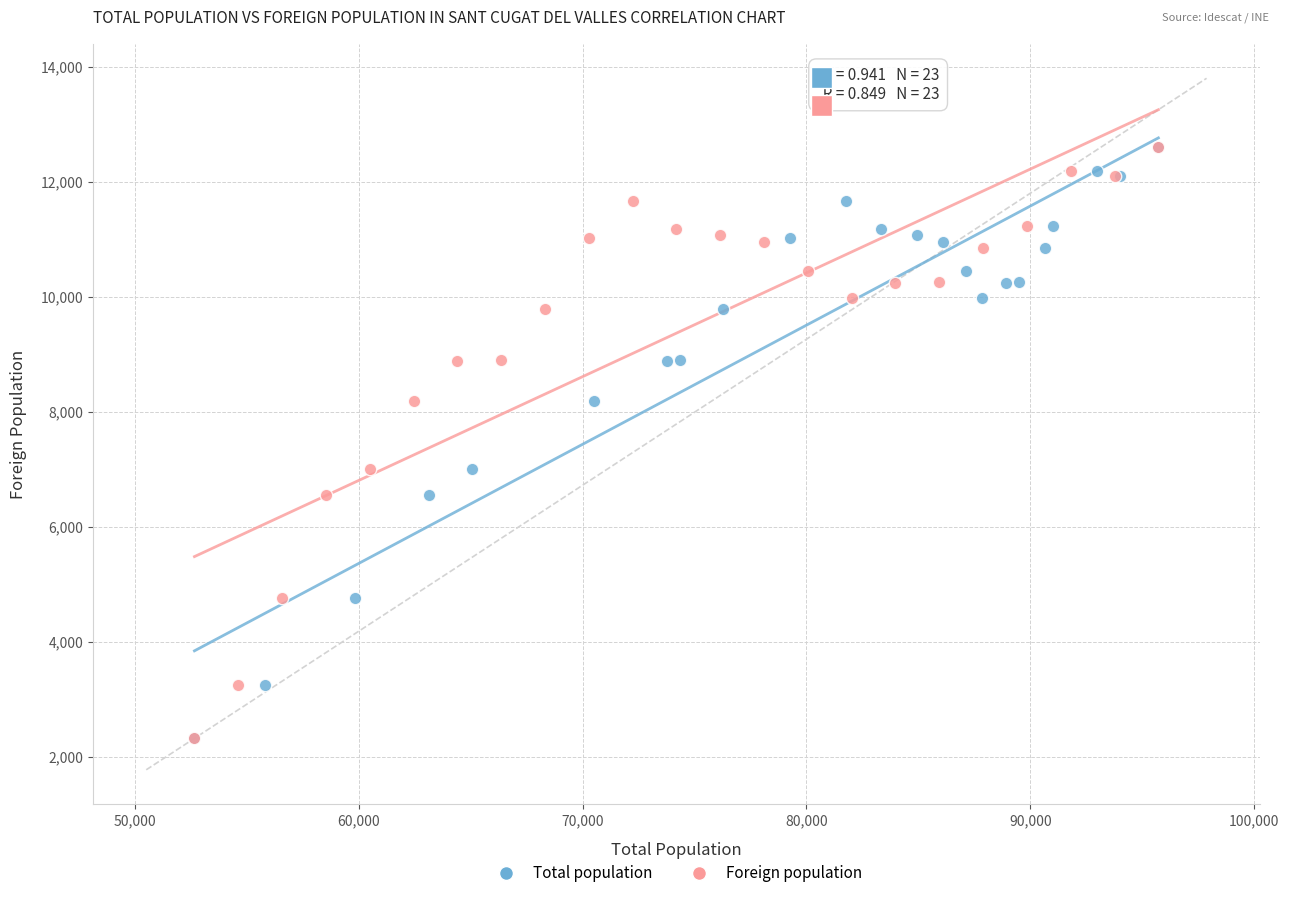

What are all the series names shown in the legend?

Total population, Foreign population